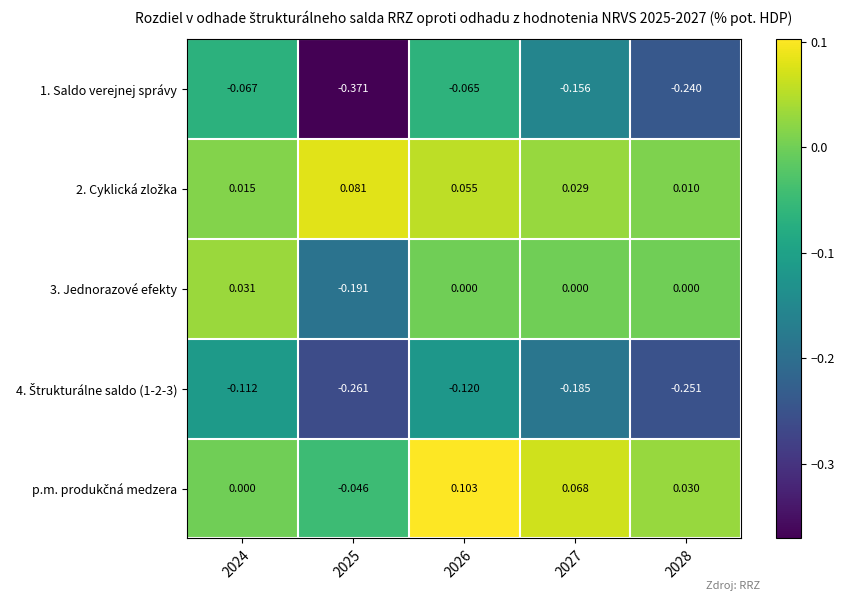

What is the total value across all series at 2028?

-0.5